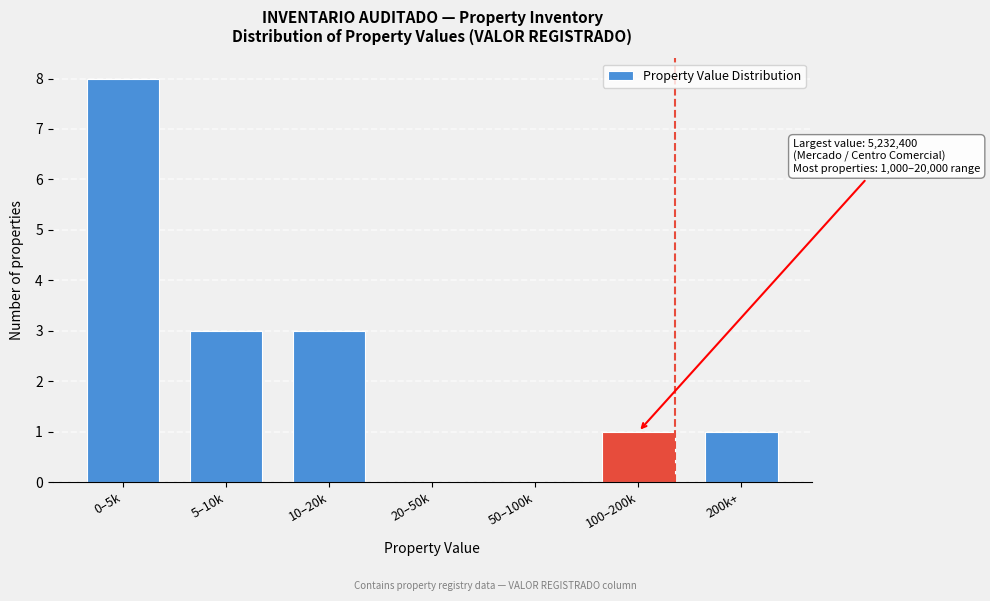

Reading left to right, list all the values displayed in this chart.

0–5k=8	5–10k=3	10–20k=3	20–50k=0	50–100k=0	100–200k=1	200k+=1